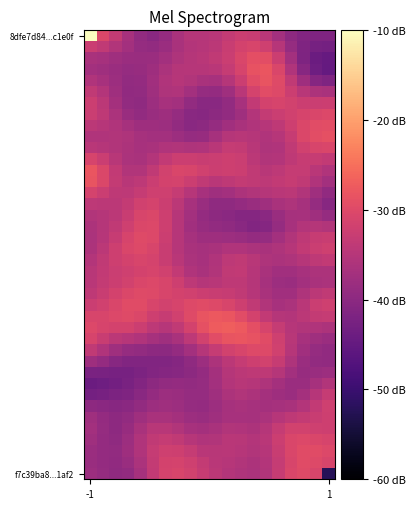

What is the maximum value shown in the chart?

-10.0